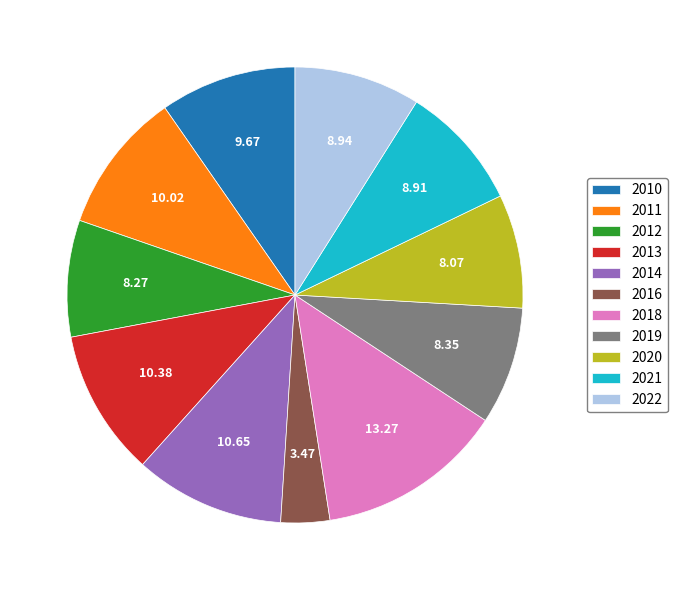

The 2021 slice represents 21% of the pie. True or false?

False